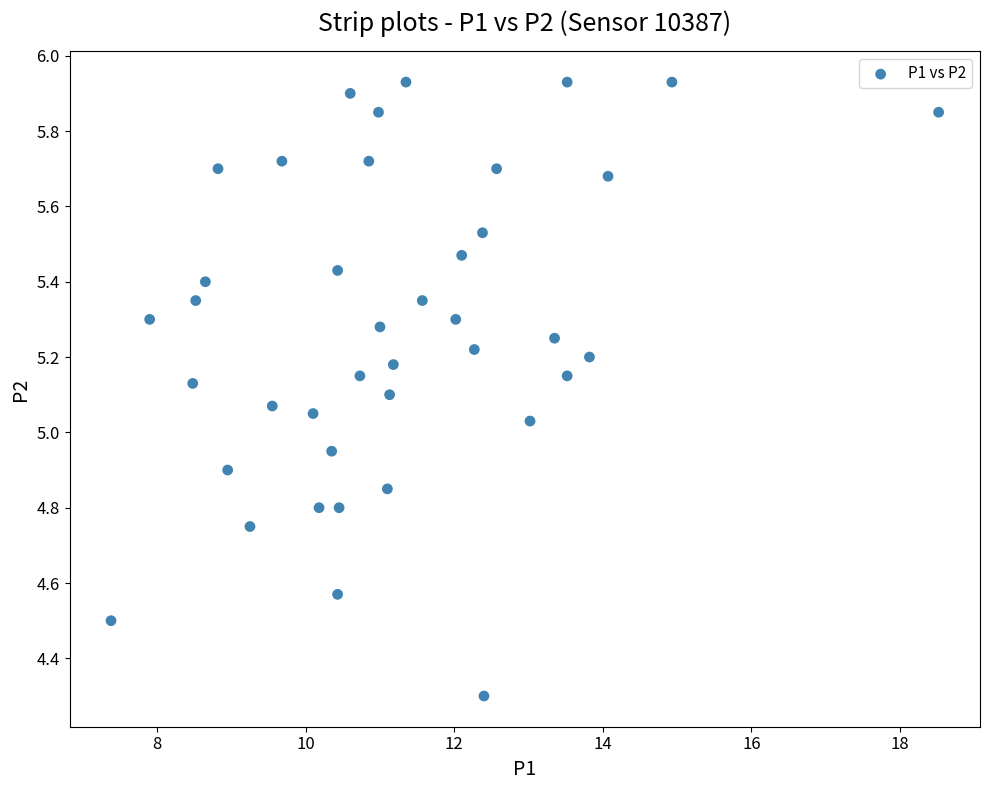

What is the range of Y values (max minus min)?

1.6